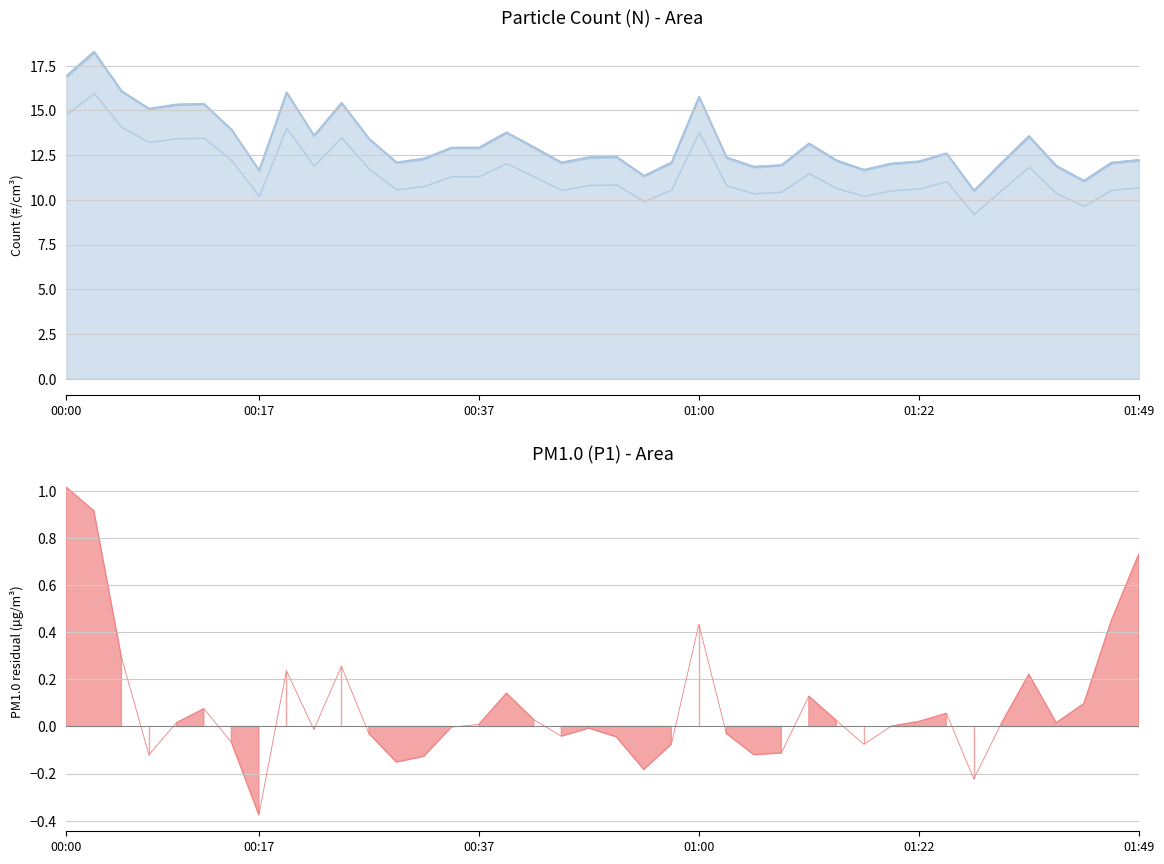

Does the chart display data point markers on the line(s)?

No